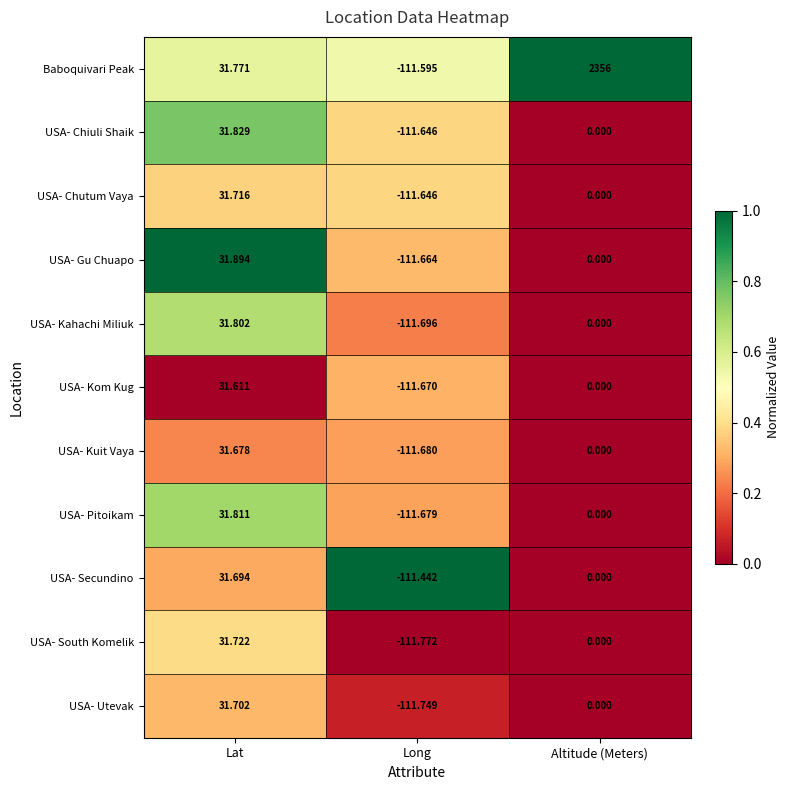

Where is USA- Chiuli Shaik nearest to the value -39?

Altitude (Meters)